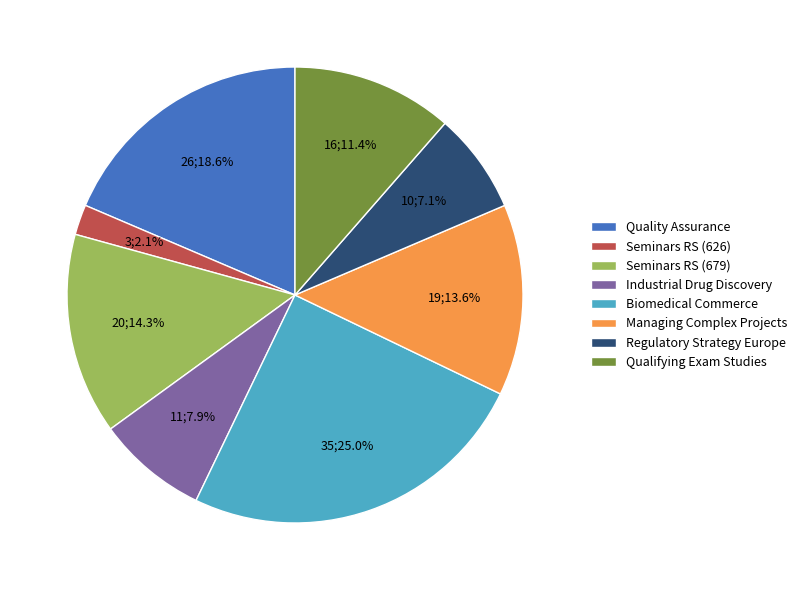

Rank the categories by value from highest to lowest.

Biomedical Commerce, Quality Assurance, Seminars RS (679), Managing Complex Projects, Qualifying Exam Studies, Industrial Drug Discovery, Regulatory Strategy Europe, Seminars RS (626)